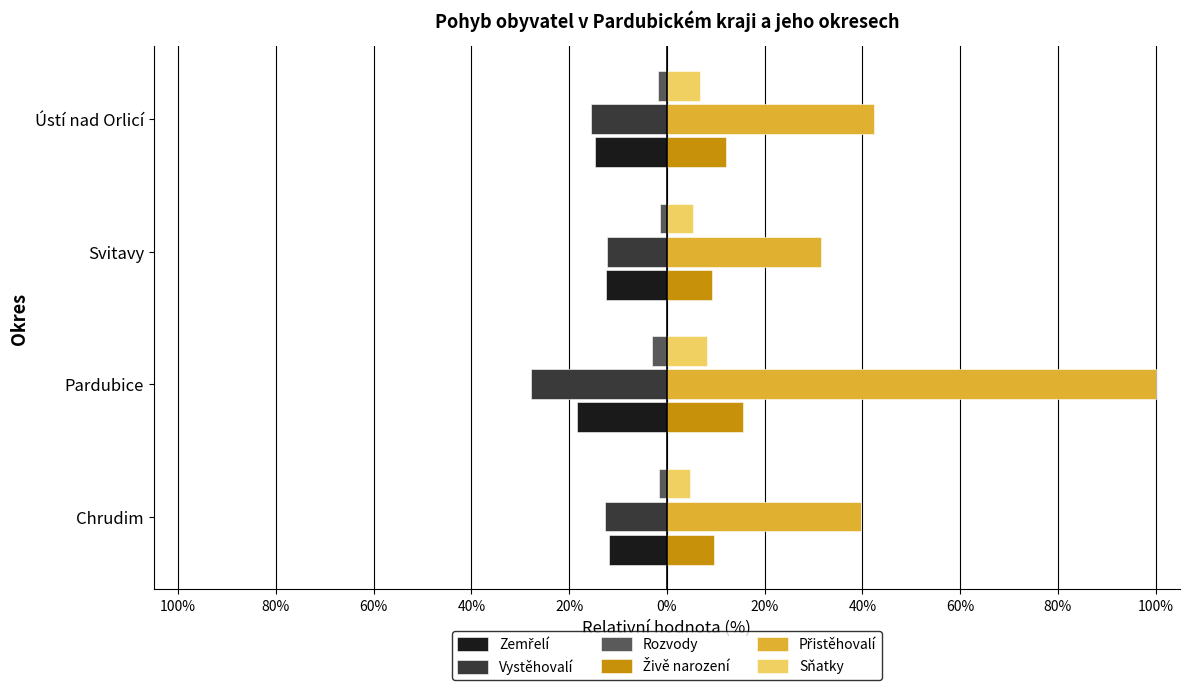

What is the sum of all Zemřelí values?

-57.4